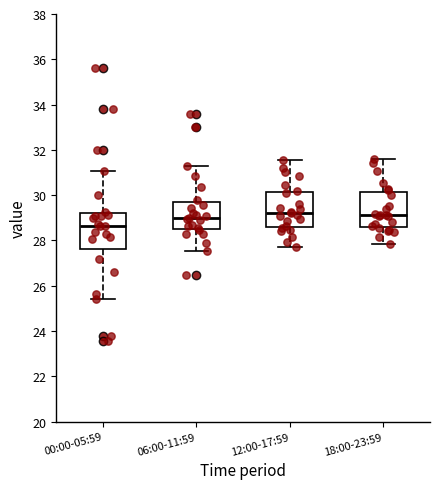

Reading left to right, read every box against the y-axis: the position of its median line, the range the box covers, and the ends of its whiskers. The values are not printed on the chart, so give them approximately, as read against the axis.

00:00-05:59: median 28.6, box 27.6 to 29.2, whiskers 25.4 to 31.0
06:00-11:59: median 29.0, box 28.6 to 29.6, whiskers 27.6 to 31.4
12:00-17:59: median 29.2, box 28.6 to 30.2, whiskers 27.8 to 31.6
18:00-23:59: median 29.2, box 28.6 to 30.2, whiskers 27.8 to 31.6